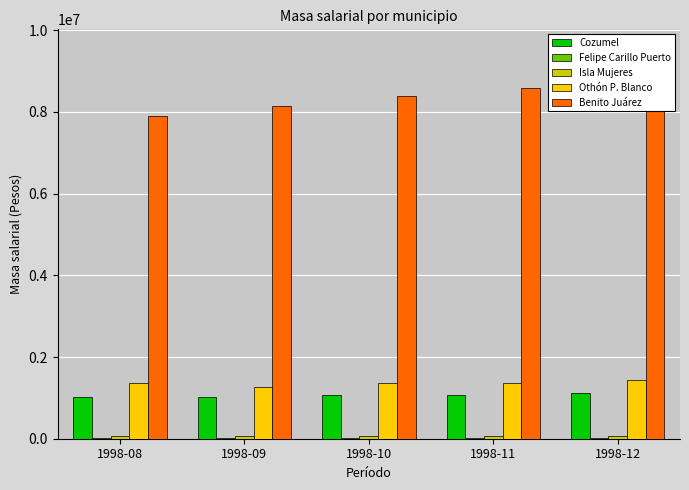

Which series has the largest total across all categories?

Benito Juárez